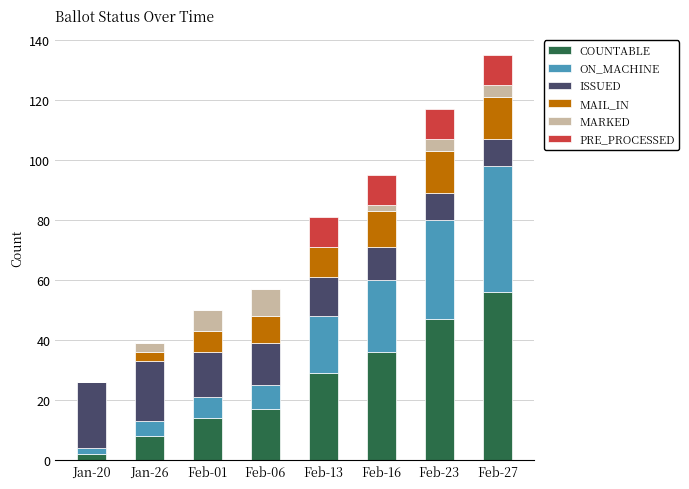

The value of COUNTABLE at Feb-16 is 36. True or false?

True